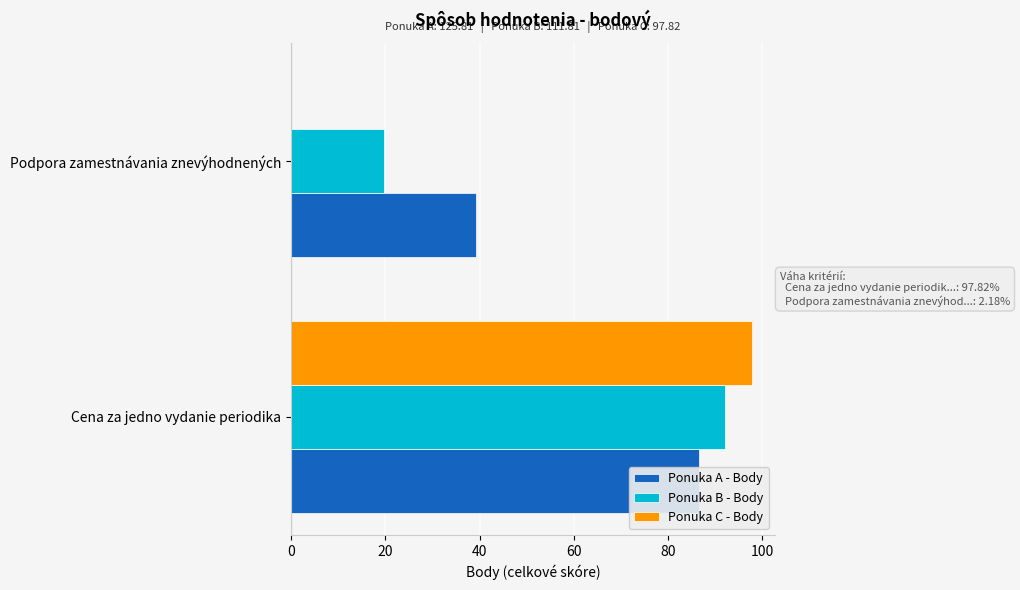

What is the total value across all series at Podpora zamestnávania znevýhodnených?

58.9